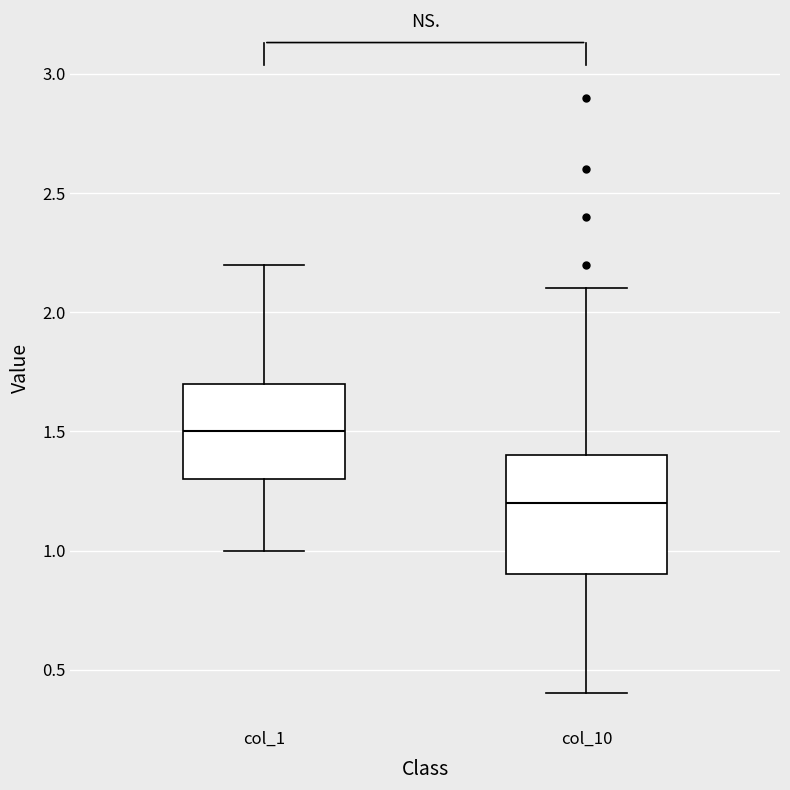

Reading left to right, transcribe this box plot: for each box, give where its median line is, the range the box spans, and where its two whiskers end, as read against the y-axis. The values are not printed on the chart, so give them approximately, as read against the axis.

col_1: median 1.5, box 1.3 to 1.7, whiskers 1.0 to 2.2
col_10: median 1.2, box 0.9 to 1.4, whiskers 0.4 to 2.1